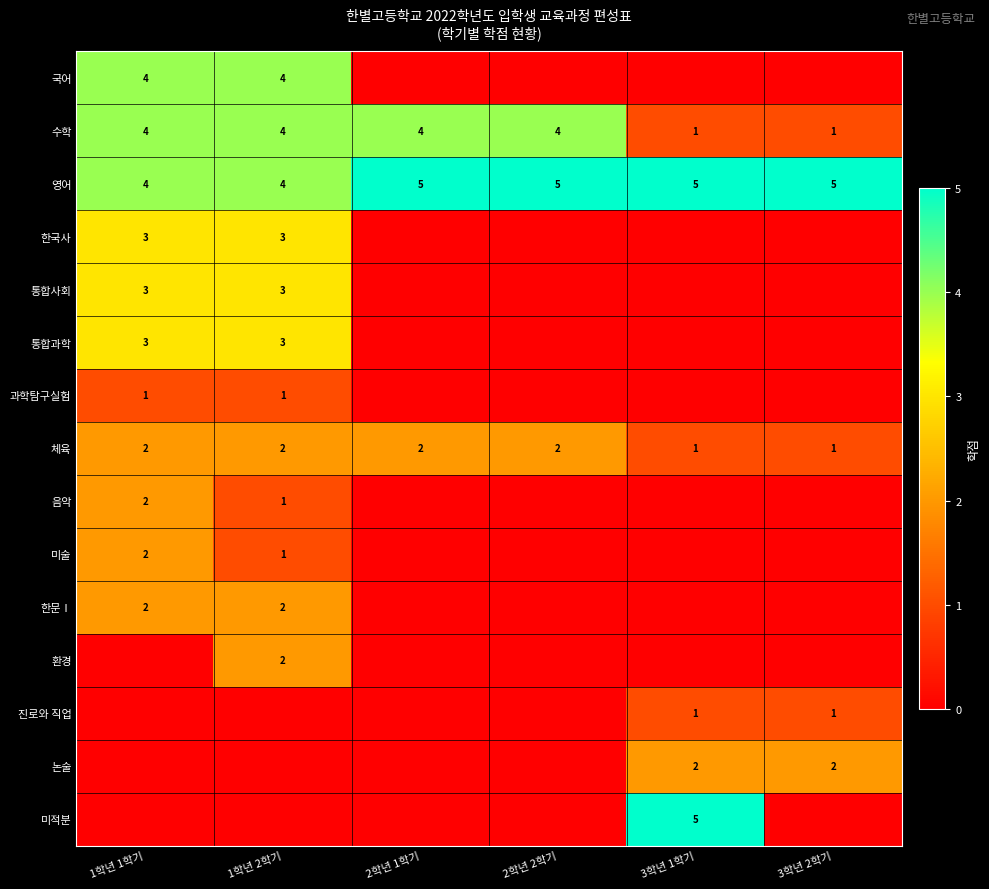

The 국어 series shows 4 at 1학년 1학기. True or false?

True